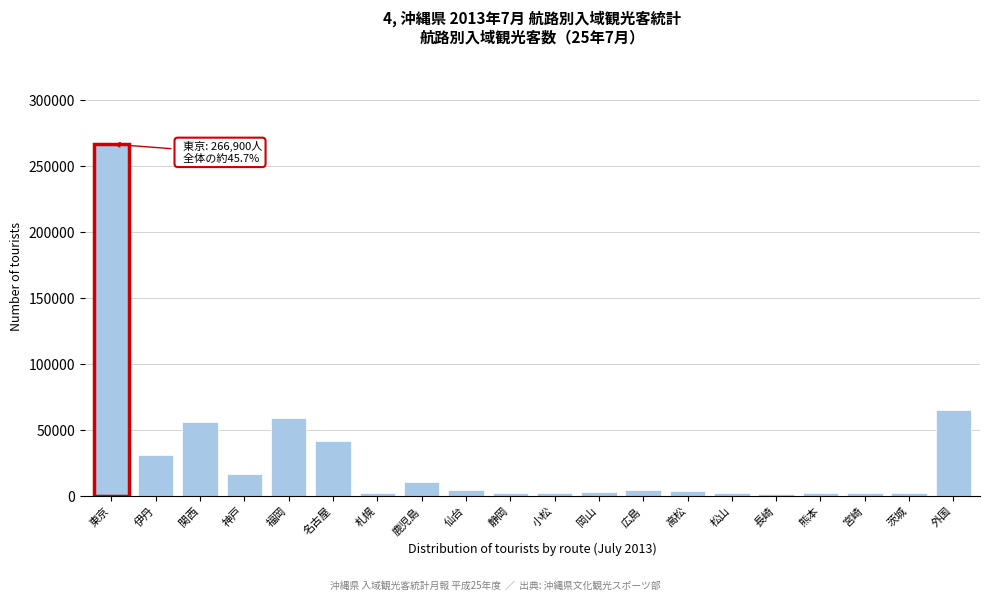

What is the difference between the values at 名古屋 and 関西?

14200